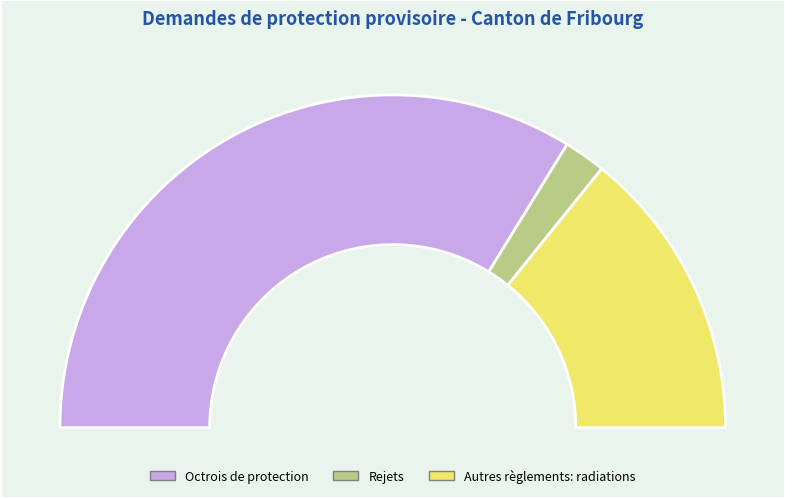

Do Rejets and Autres règlements: radiations together represent more than half of the pie?

No